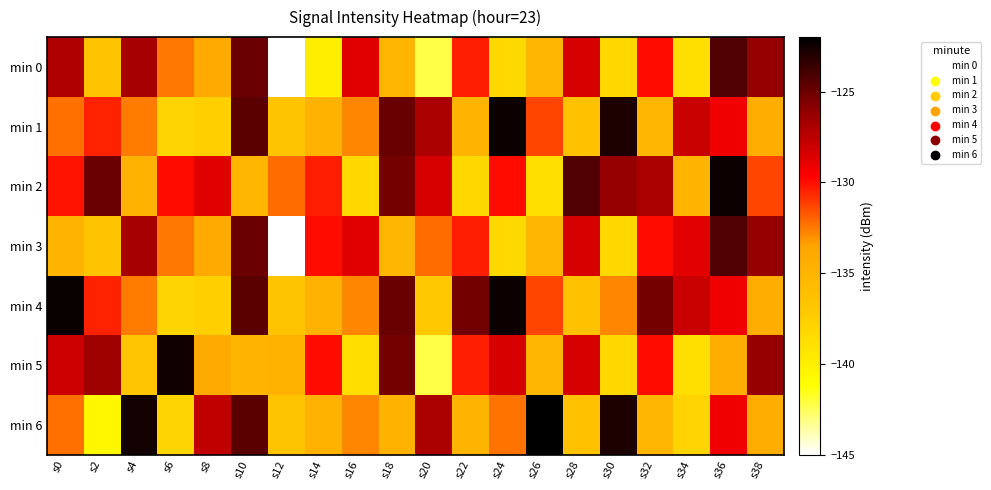

Reading right to left, list all the values displayed in this chart.

0: -126.2	-124.3	-138.7	-129.9	-138.2	-128.3	-135.3	-138.3	-130.4	-142.2	-135.3	-128.7	-139.9	-144.9	-125.0	-134.1	-132.5	-126.8	-136.5	-127.1
1: -134.3	-129.2	-127.9	-135.3	-122.9	-136.3	-131.3	-122.4	-135.2	-126.9	-124.9	-132.8	-134.9	-136.6	-124.6	-137.6	-138.1	-132.6	-130.5	-132.3
2: -131.3	-122.4	-135.2	-126.9	-126.2	-124.3	-138.7	-129.9	-138.2	-128.3	-125.3	-138.3	-130.4	-132.2	-135.3	-128.7	-129.9	-134.9	-125.0	-130.1
3: -126.2	-124.3	-128.7	-129.9	-138.2	-128.3	-135.3	-138.3	-130.4	-132.2	-135.3	-128.7	-129.9	-144.9	-125.0	-134.1	-132.5	-126.8	-136.5	-135.1
4: -134.3	-129.2	-127.9	-125.3	-132.9	-136.3	-131.3	-122.4	-125.2	-136.9	-124.9	-132.8	-134.9	-136.6	-124.6	-137.6	-138.1	-132.6	-130.5	-122.3
5: -126.2	-134.3	-138.7	-129.9	-138.2	-128.3	-135.3	-128.3	-130.4	-142.2	-125.3	-138.7	-129.9	-134.9	-135.0	-134.1	-122.5	-136.8	-126.5	-128.1
6: -134.3	-129.2	-137.9	-135.3	-122.9	-136.3	-121.3	-132.4	-135.2	-126.9	-134.9	-132.8	-134.9	-136.6	-124.6	-127.6	-138.1	-122.6	-140.5	-132.3